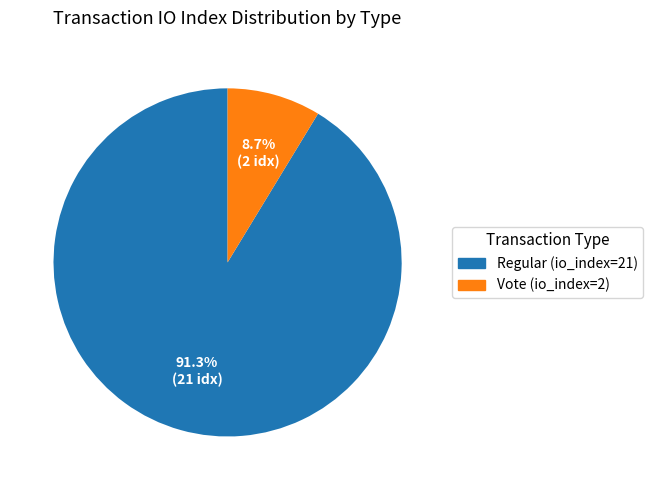

Which category has the smallest portion of the pie?

Vote (io_index=2)